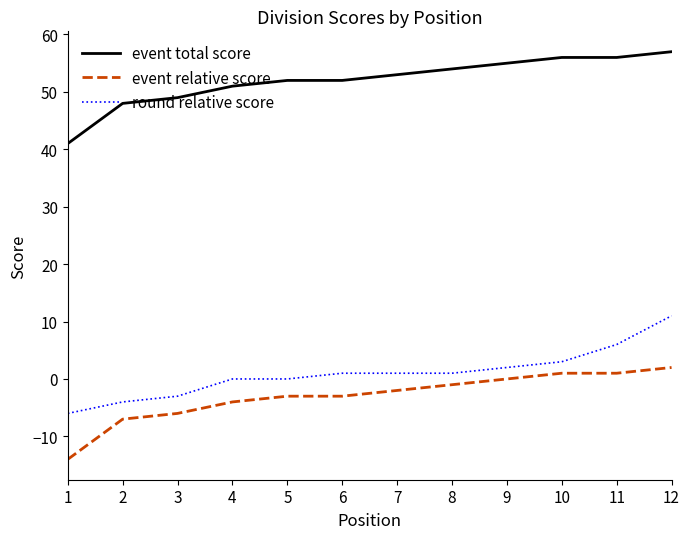

What is the minimum value shown in the chart?

-14